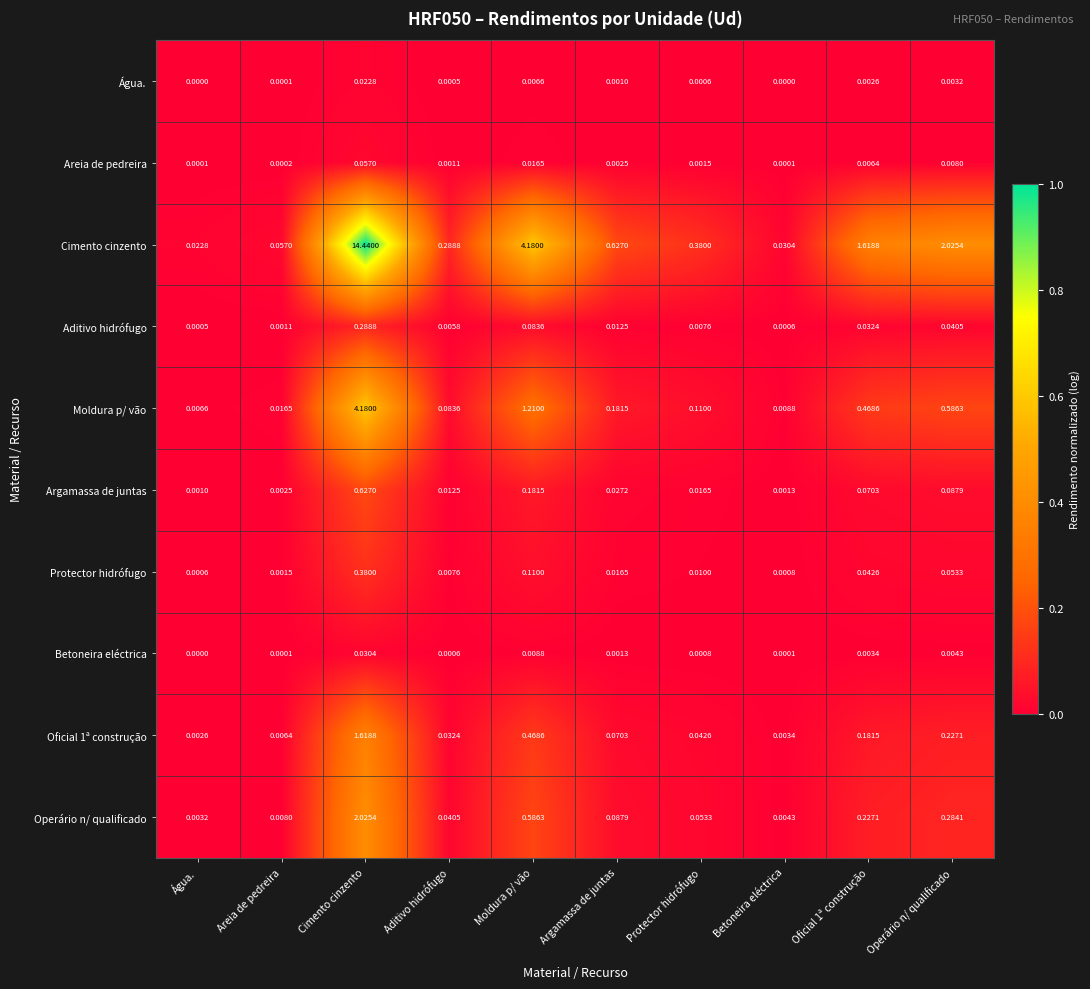

At Moldura p/ vão, list the series in order from smallest to largest.

Água., Betoneira eléctrica, Areia de pedreira, Aditivo hidrófugo, Protector hidrófugo, Argamassa de juntas, Oficial 1ª construção, Operário n/ qualificado, Moldura p/ vão, Cimento cinzento